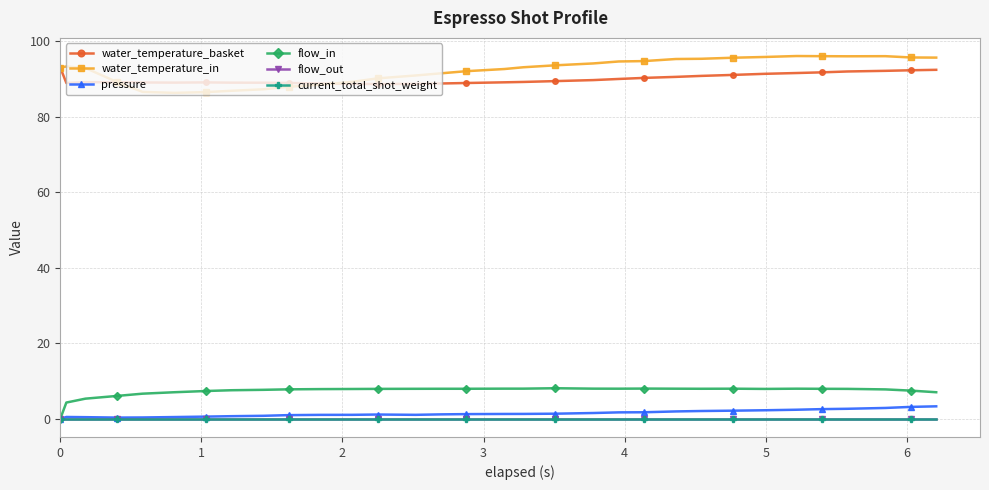

True or false: water_temperature_basket and current_total_shot_weight cross at least once.

False